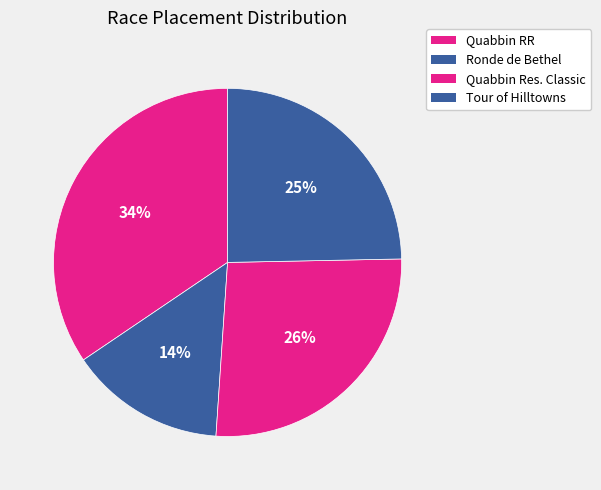

Which slice is the largest?

Quabbin RR